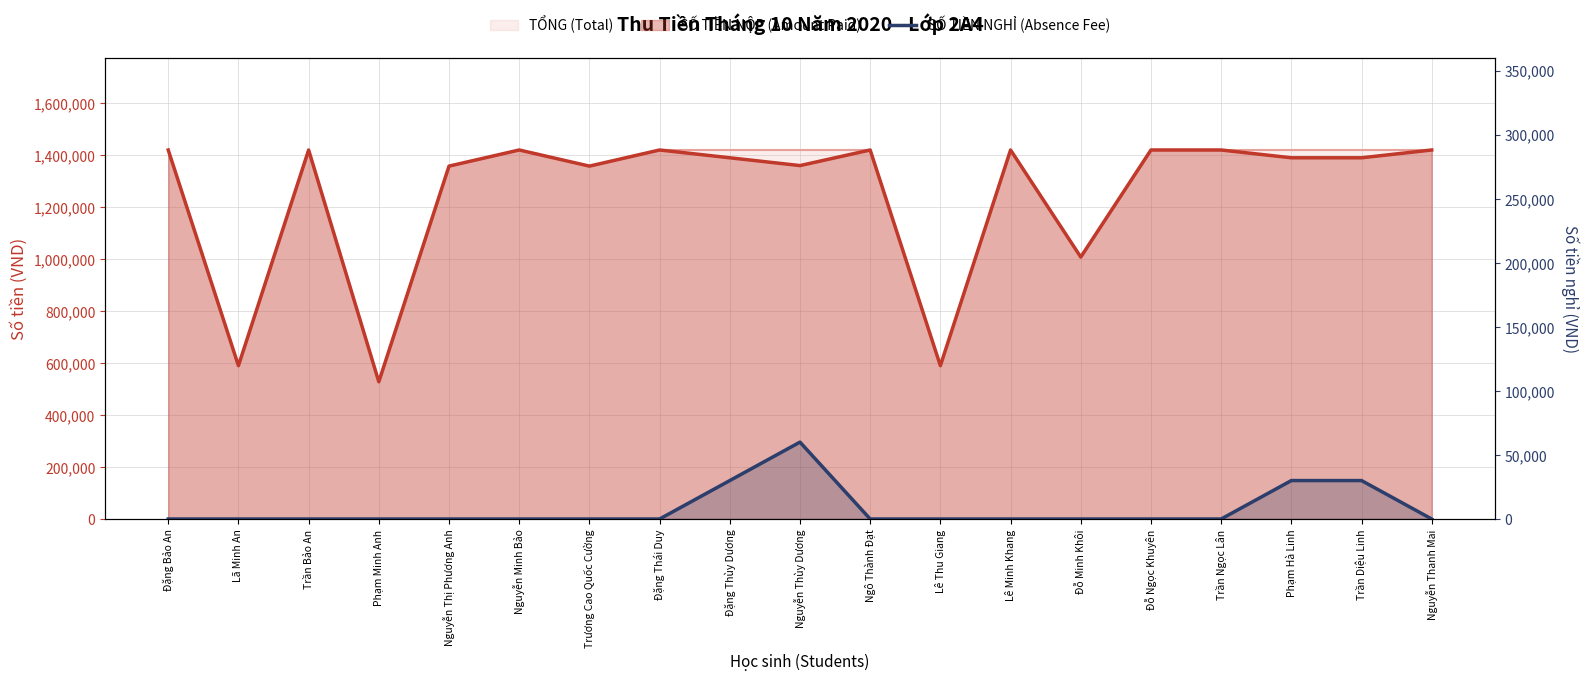

Does the chart have visible grid lines?

Yes